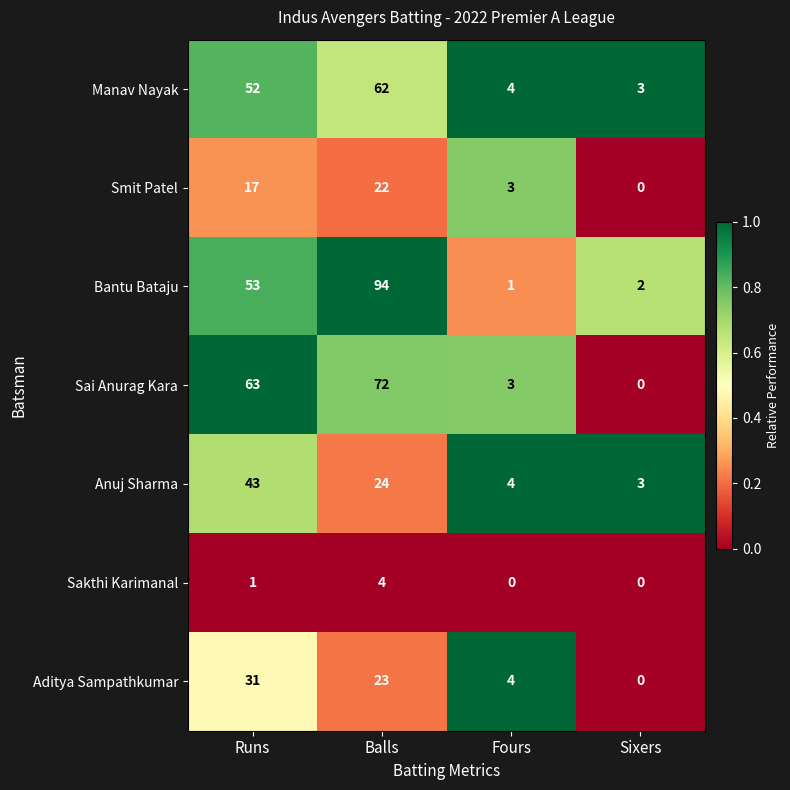

Is the value of Sai Anurag Kara at Runs greater than the value of Sakthi Karimanal at Sixers?

Yes